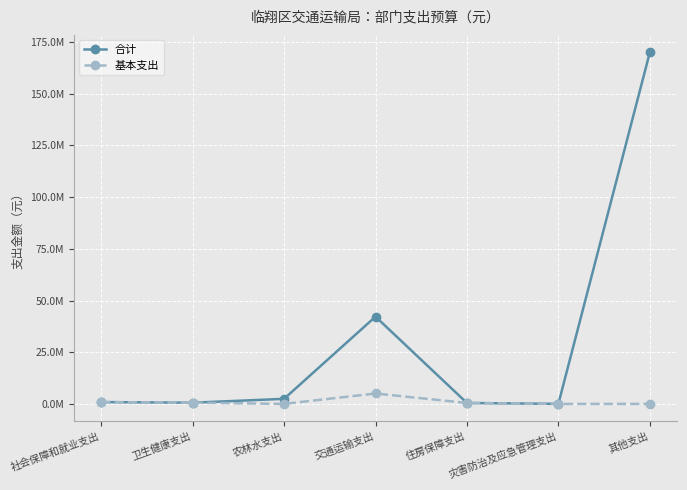

Where is the first local maximum for 基本支出?

交通运输支出